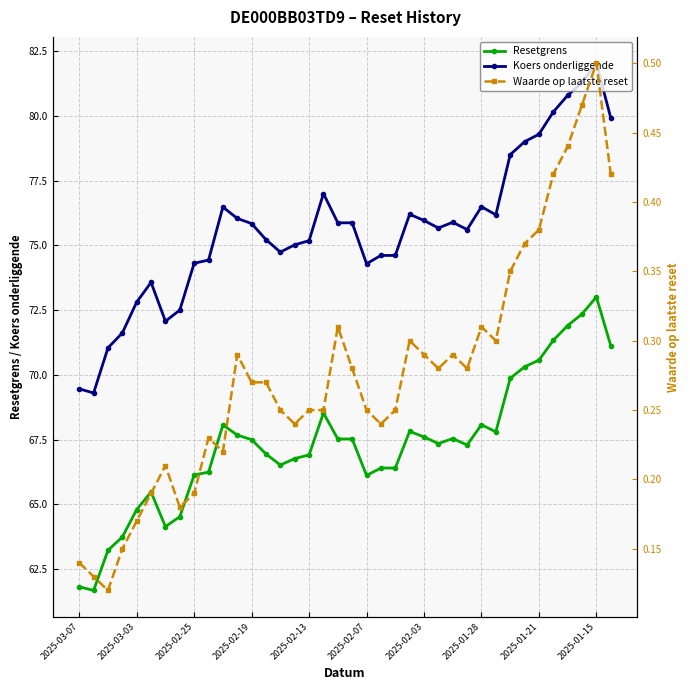

Is it true that Waarde op laatste reset equals 0.3 at 13?

True